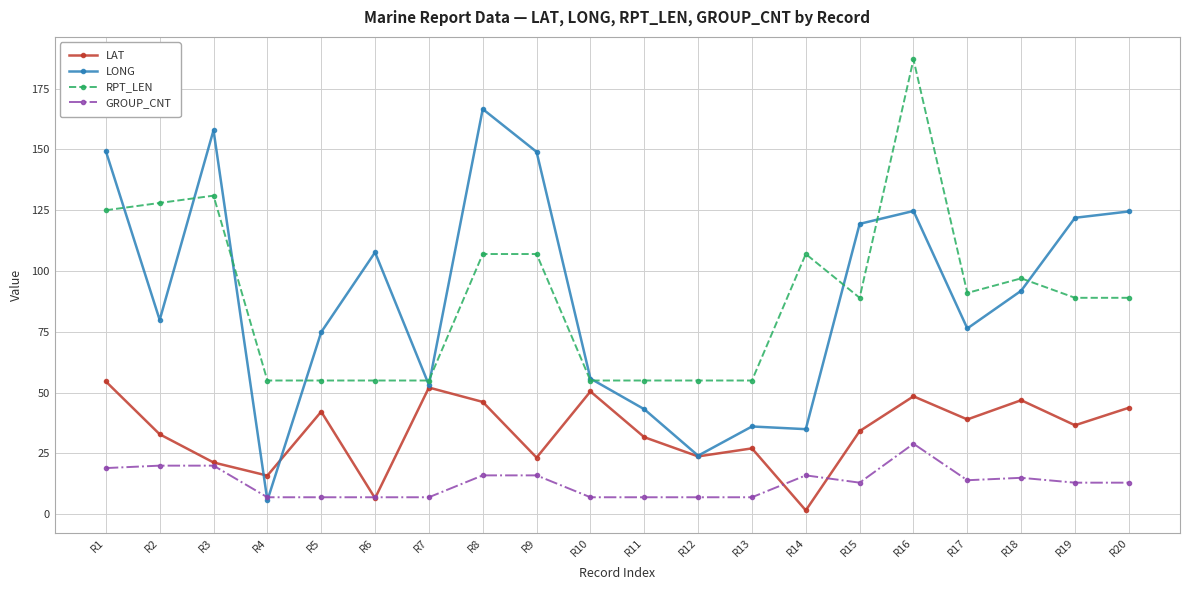

What is the spread (max minus min) of values at R17?

77.0